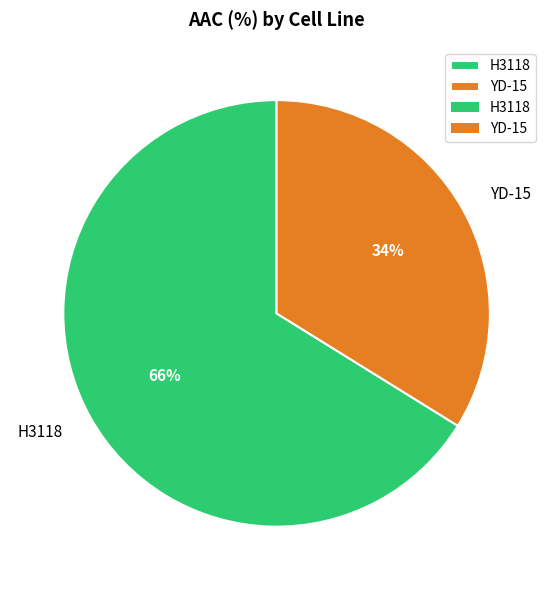

What is the largest slice in the pie chart?

H3118